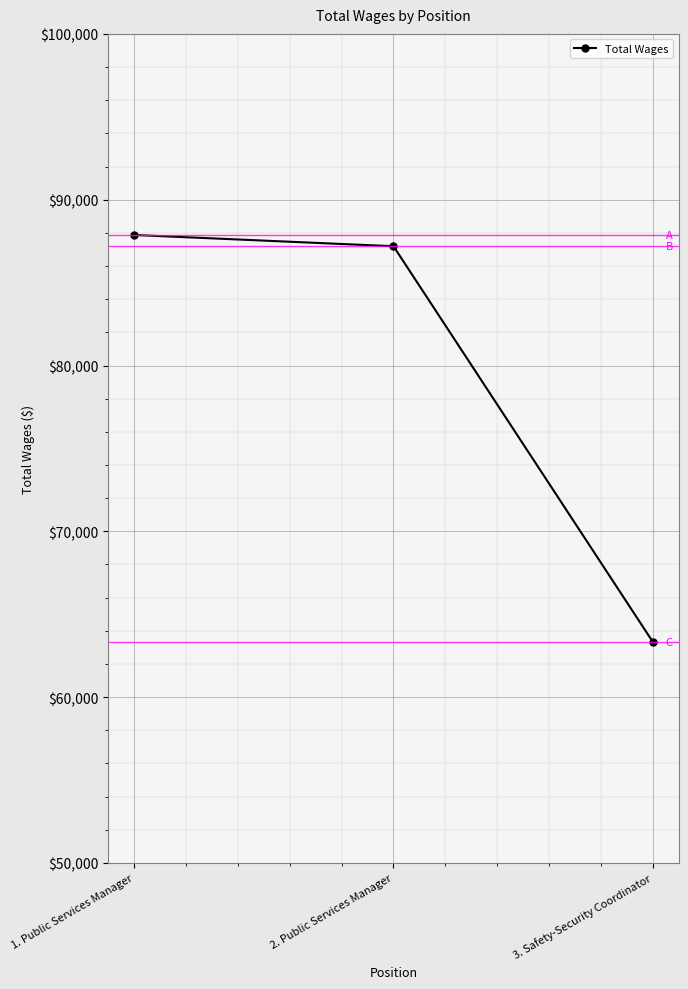

List the labels in order of value, smallest first.

3. Safety-Security Coordinator, 2. Public Services Manager, 1. Public Services Manager